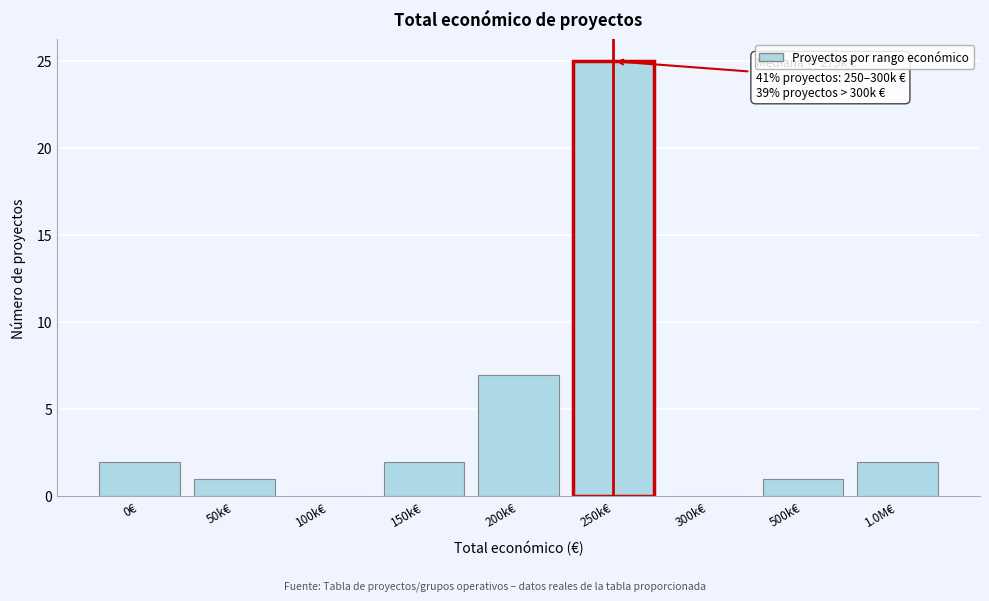

Reading left to right, extract all data points from this chart.

0€=2	50k€=1	100k€=0	150k€=2	200k€=7	250k€=25	300k€=0	500k€=1	1.0M€=2